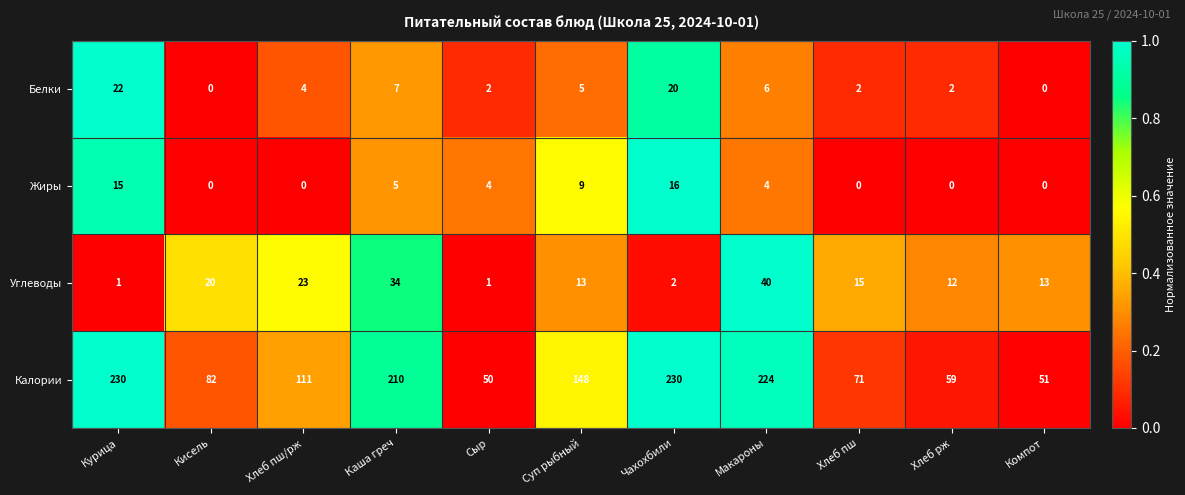

Which series changed the most between Хлеб пш/рж and Макароны?

Калории